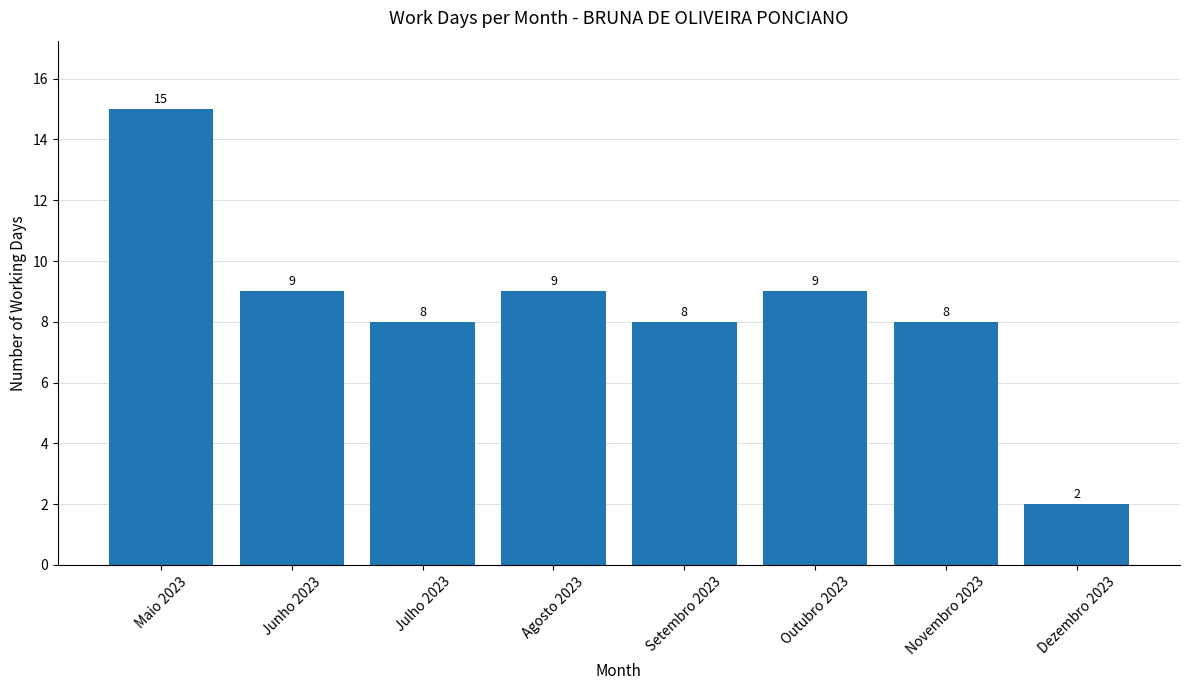

Reading right to left, transcribe all the data shown in this chart.

Dezembro 2023=2	Novembro 2023=8	Outubro 2023=9	Setembro 2023=8	Agosto 2023=9	Julho 2023=8	Junho 2023=9	Maio 2023=15